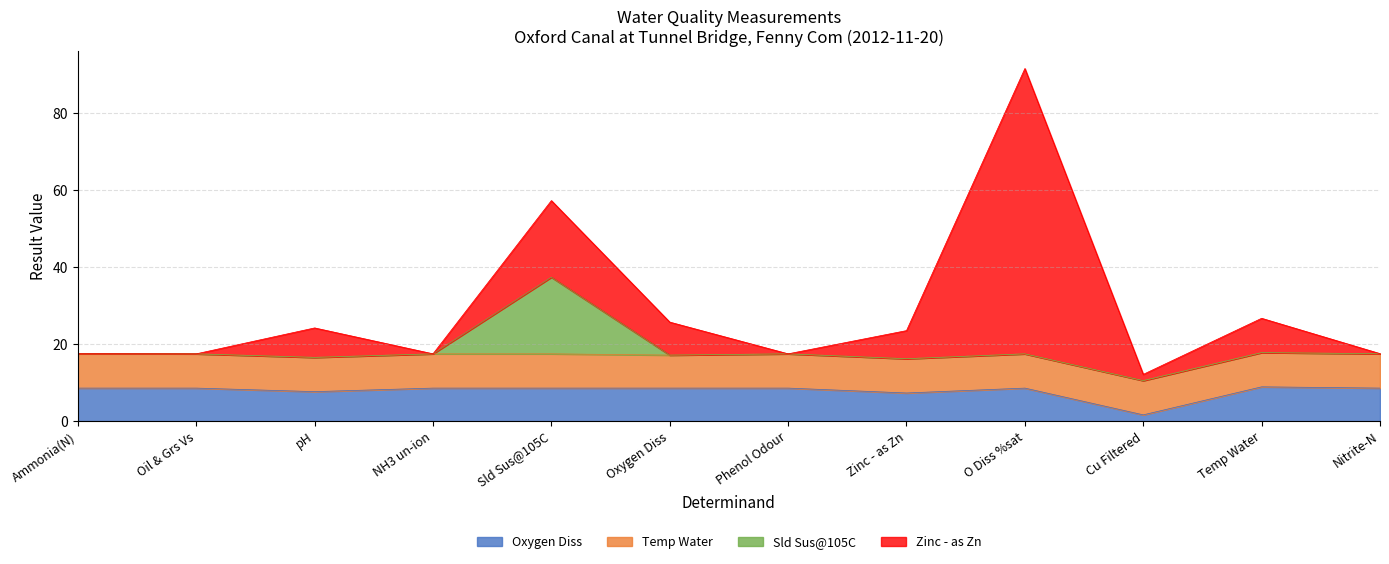

At which category is the sum across all series the highest?

O Diss %sat